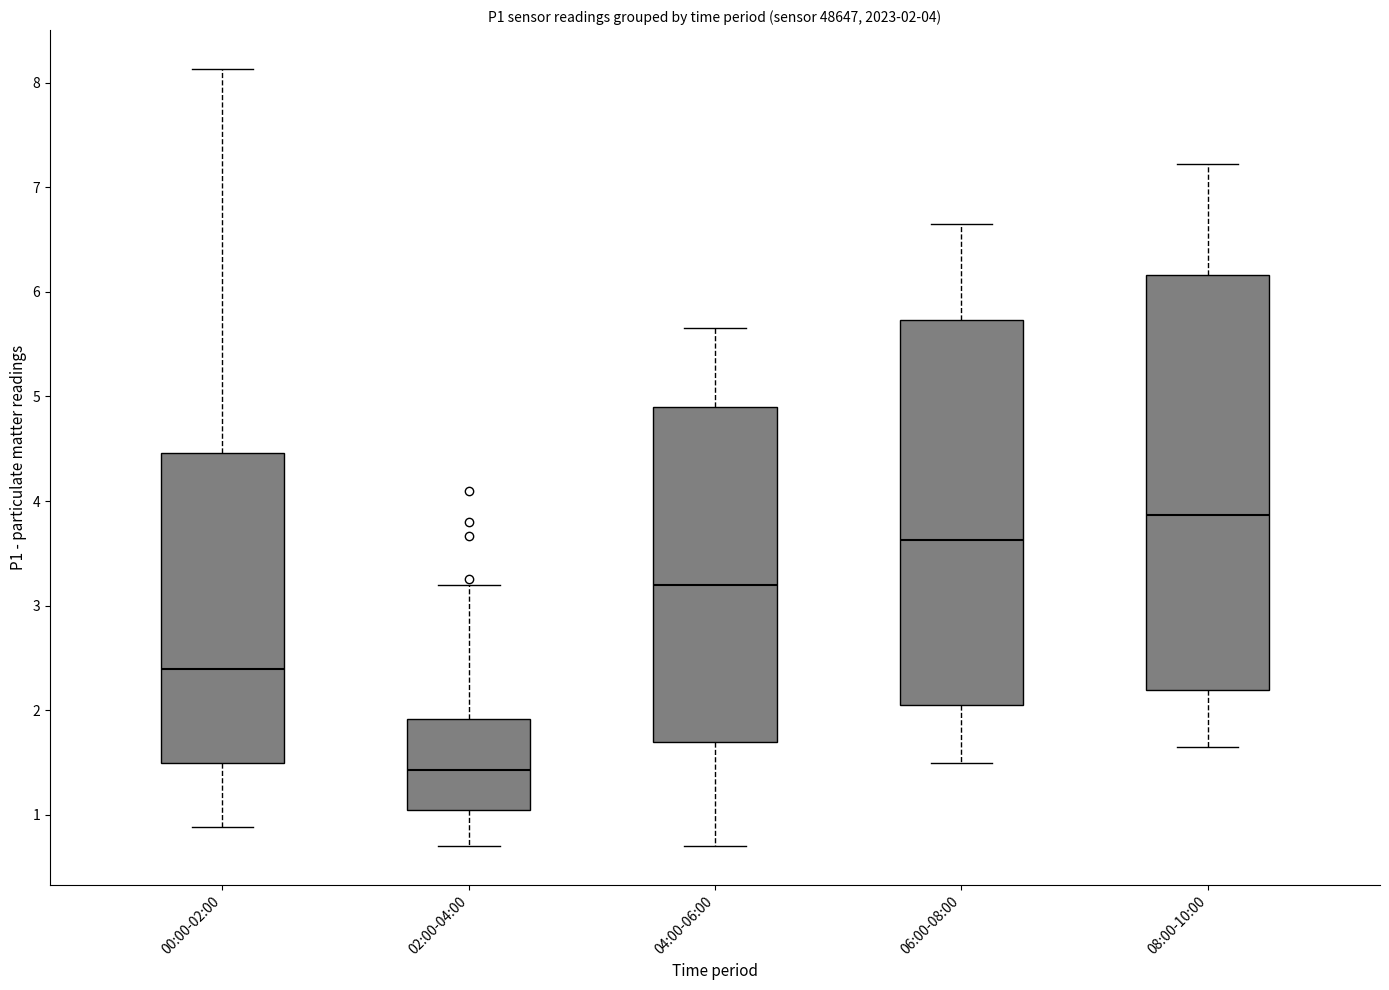

Which box's median line is the highest?

08:00-10:00